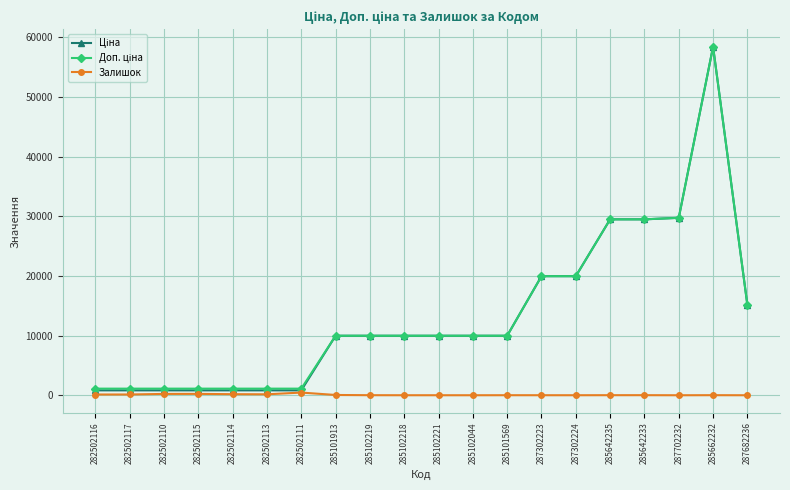

What is the total value across all series at 287702232?

59494.5